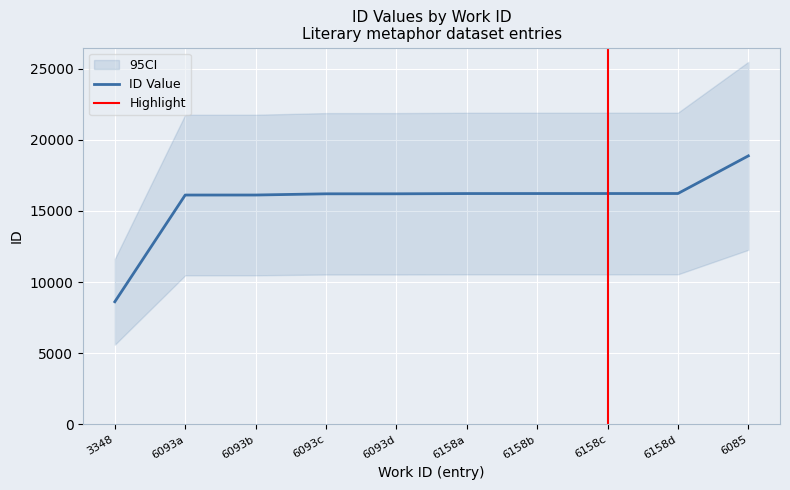

Which category has the highest value across all series?

6085